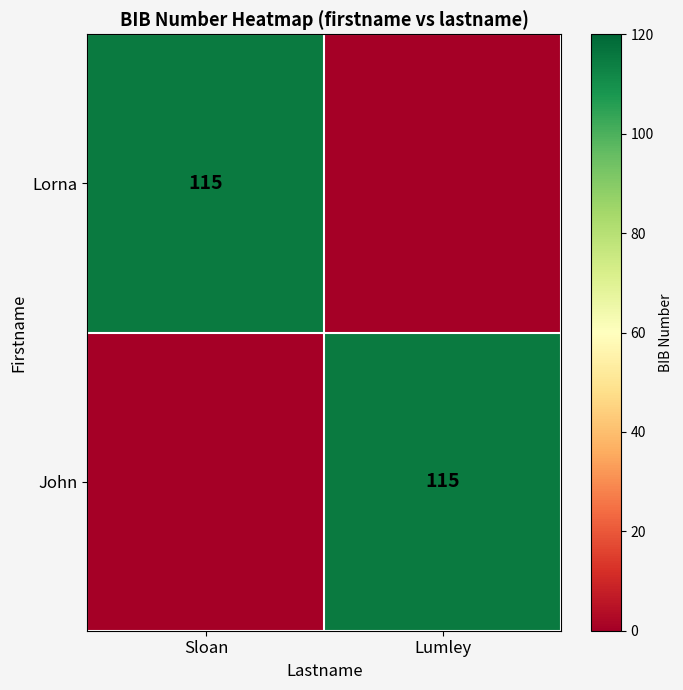

The value of Lorna at Sloan is 115. True or false?

True